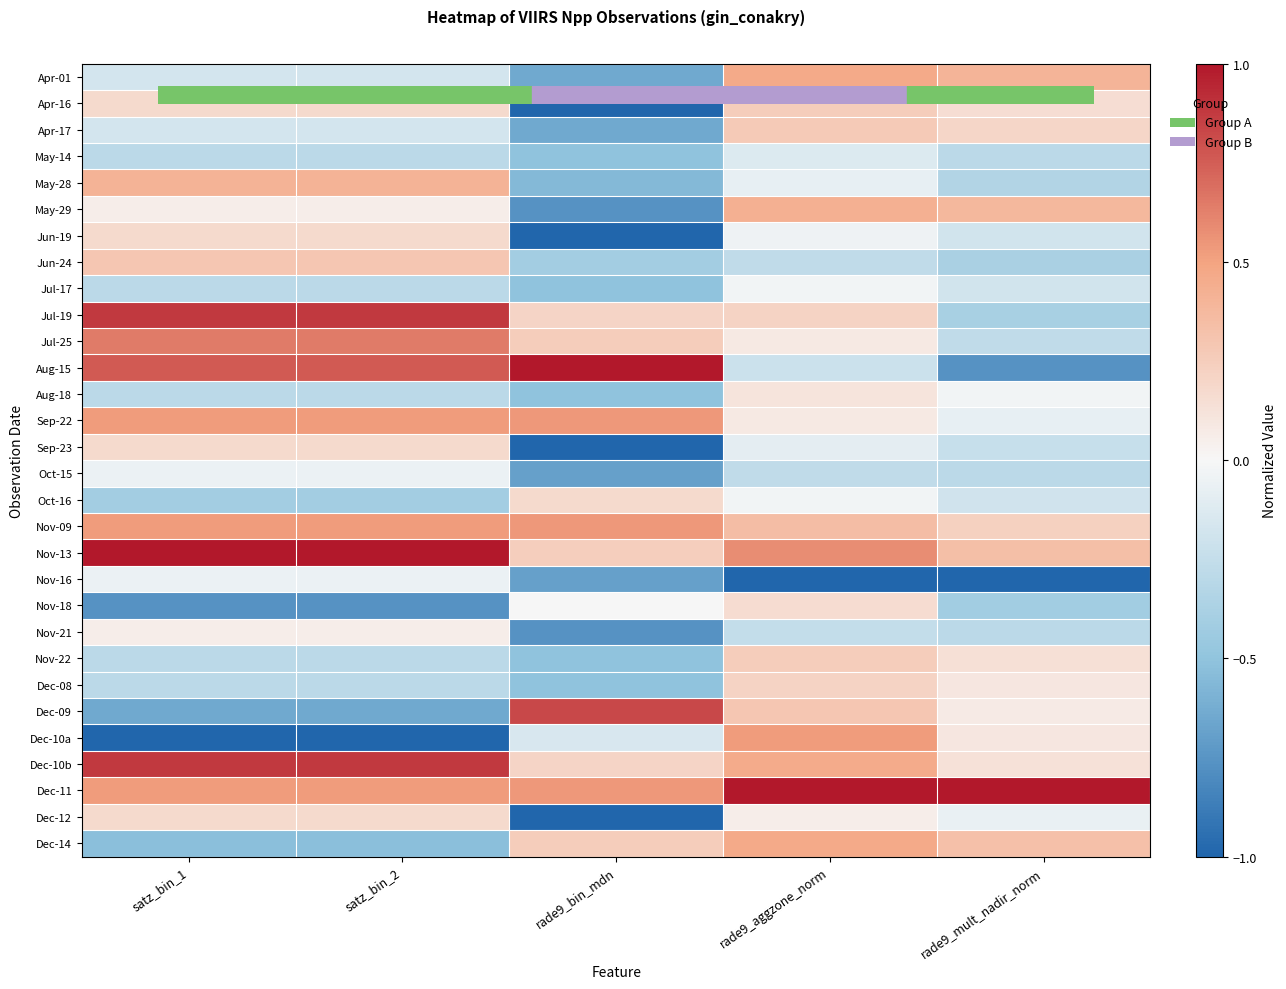

What is the total value across all series at rade9_mult_nadir_norm?

-1.8